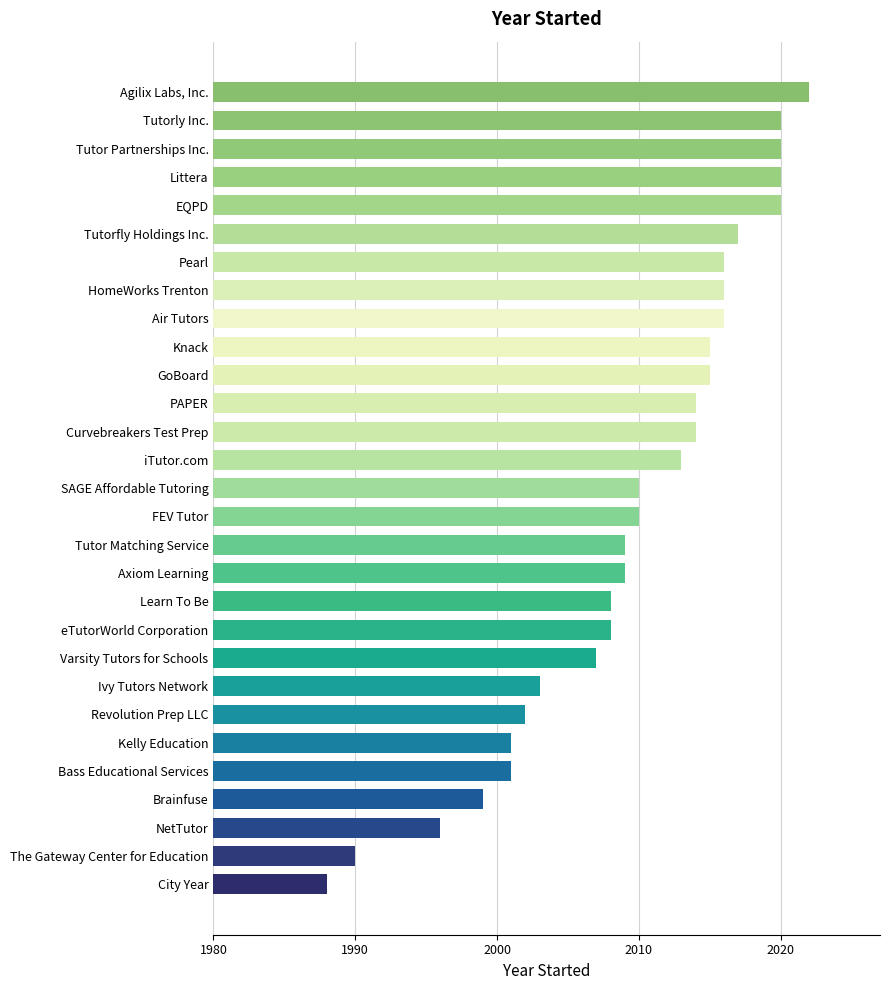

What is the change in value from PAPER to EQPD?

+6